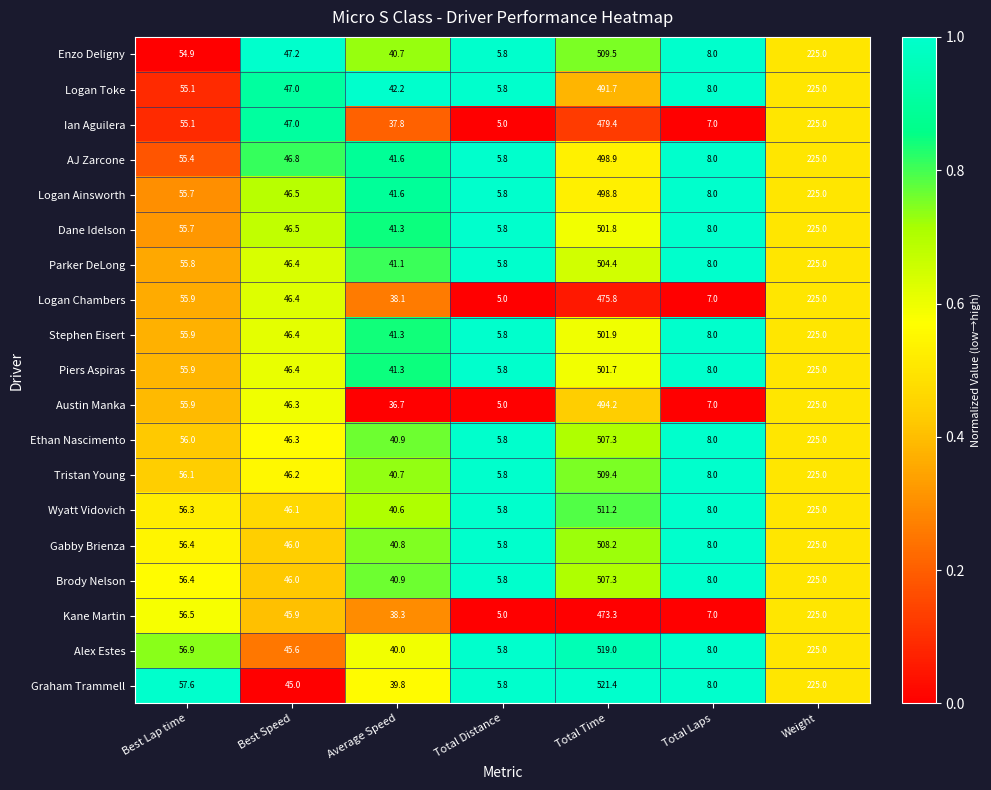

Between Total Time and Total Laps, which series saw the biggest shift?

Graham Trammell